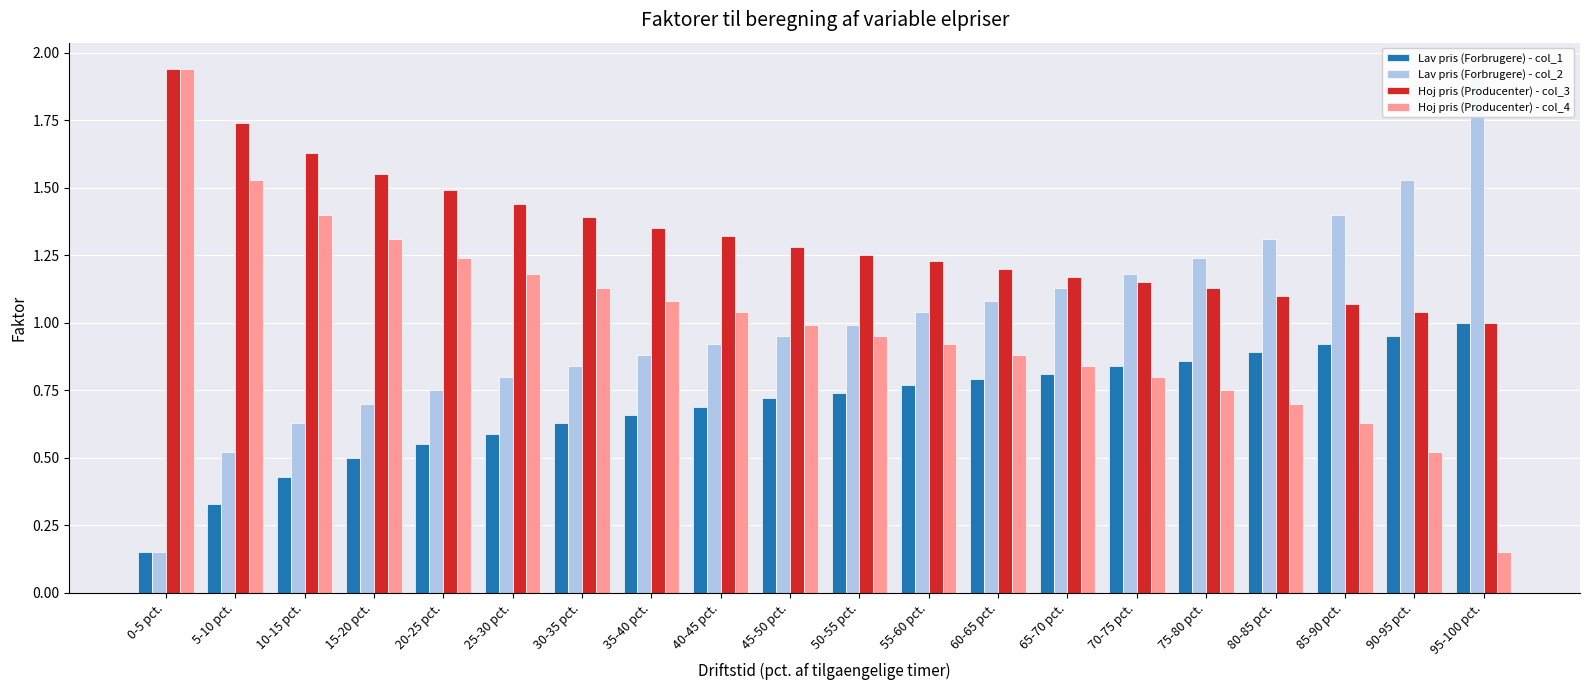

Rank the series by their maximum value, from highest to lowest.

Lav pris (Forbrugere) - col_2, Hoj pris (Producenter) - col_3, Hoj pris (Producenter) - col_4, Lav pris (Forbrugere) - col_1